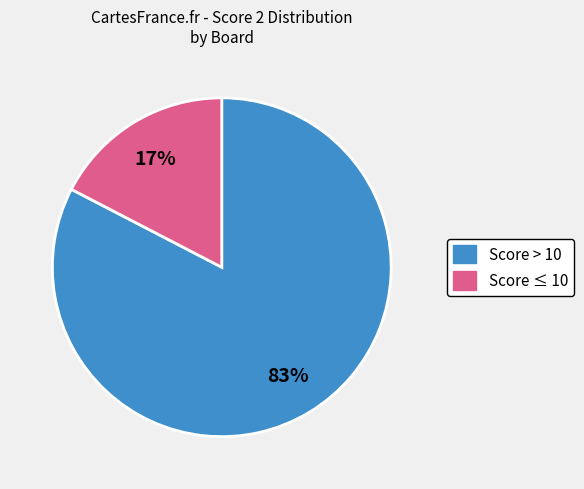

To the nearest percent, what is the average slice percentage?

50%